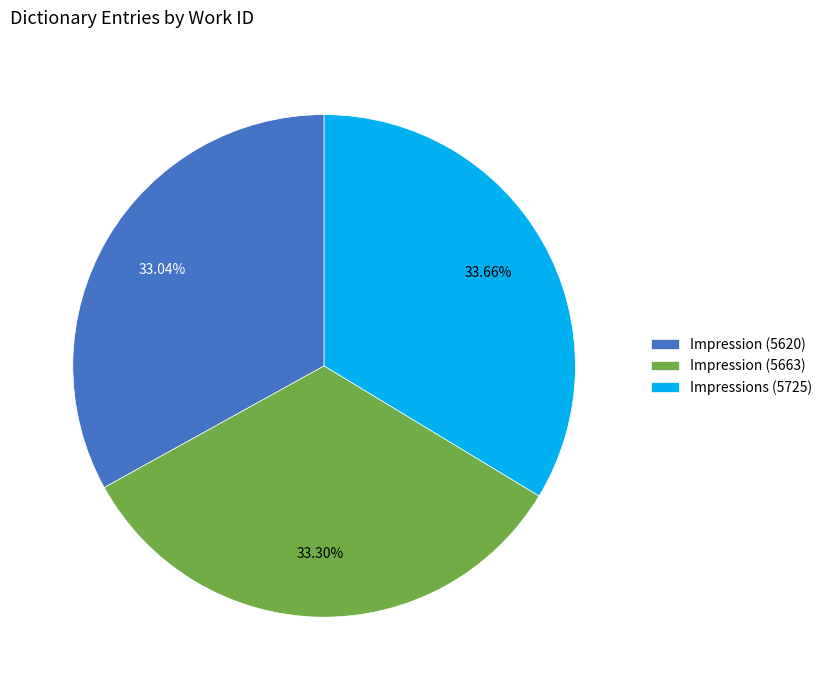

The Impression (5663) slice represents 33% of the pie. True or false?

True